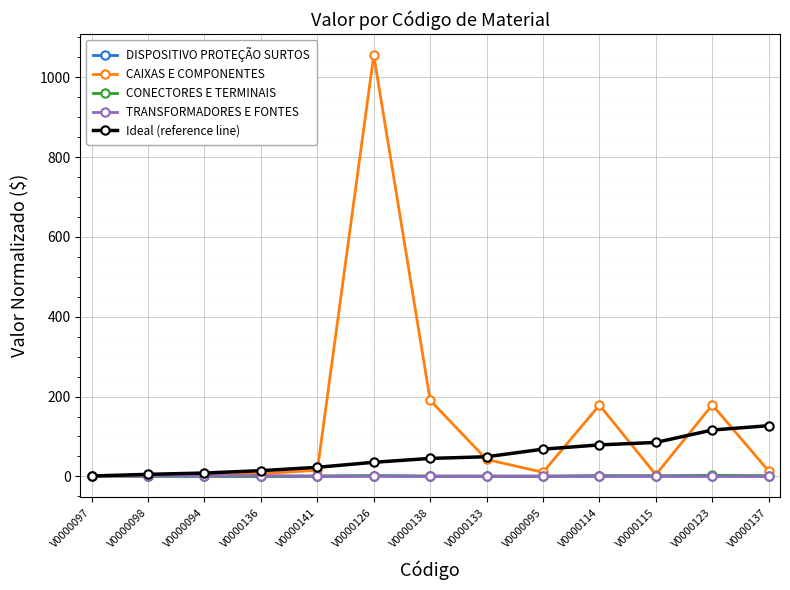

What is the difference between the maximum and minimum values in the TRANSFORMADORES E FONTES series?

1.7